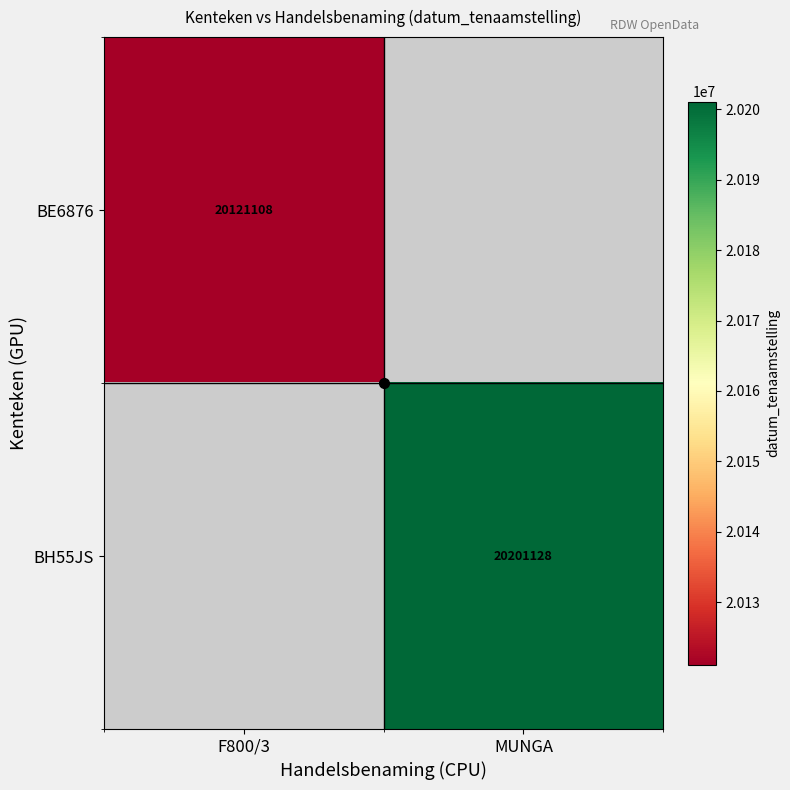

List the series in order of their peak value, lowest first.

BE6876, BH55JS